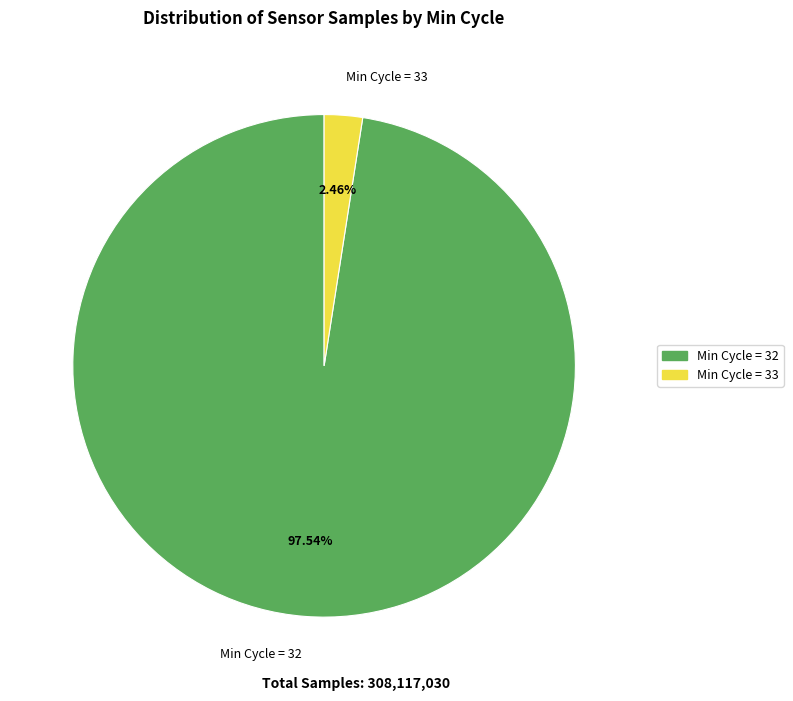

Approximately how many times larger is the value at Min Cycle = 32 compared to Min Cycle = 33?

39.7